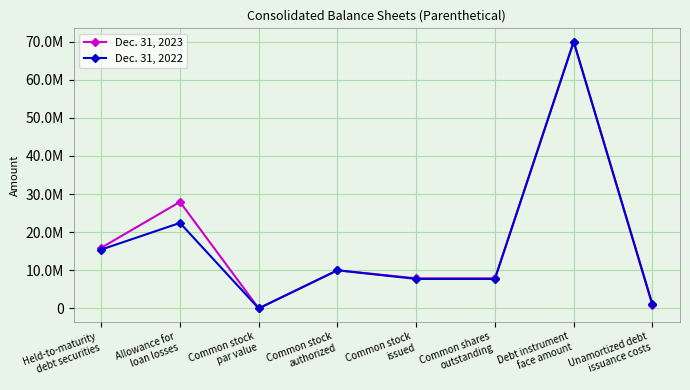

What is the approximate value of Dec. 31, 2022 at Common stock
issued, to the nearest 50?

7730700